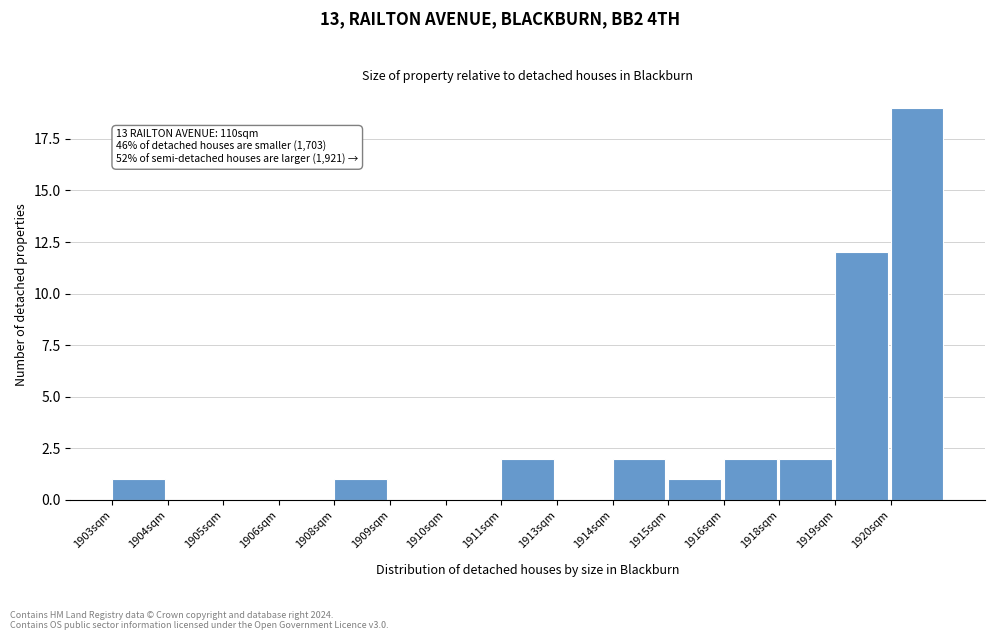

Reading left to right, what are all the values shown in this chart?

1903sqm=1	1904sqm=0	1905sqm=0	1906sqm=0	1908sqm=1	1909sqm=0	1910sqm=0	1911sqm=2	1913sqm=0	1914sqm=2	1915sqm=1	1916sqm=2	1918sqm=2	1919sqm=12	1920sqm=19